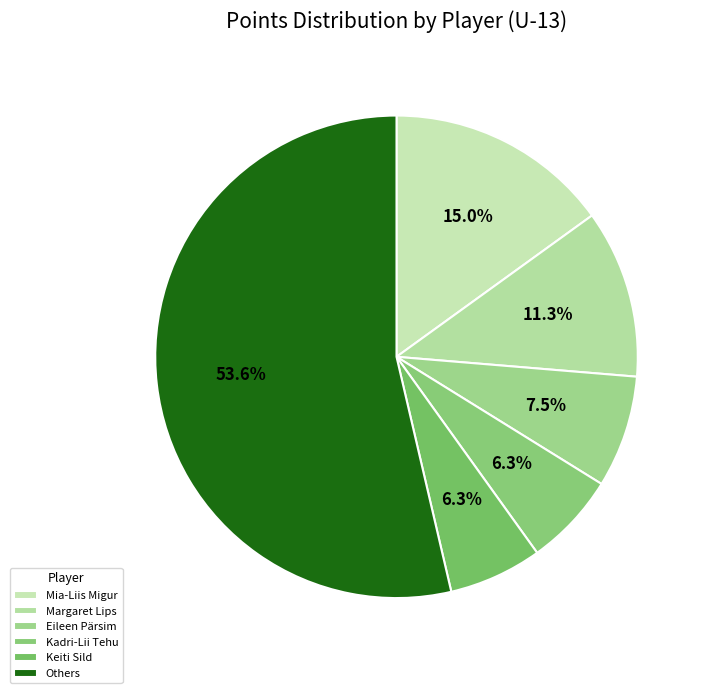

Count the number of slices in the pie.

6